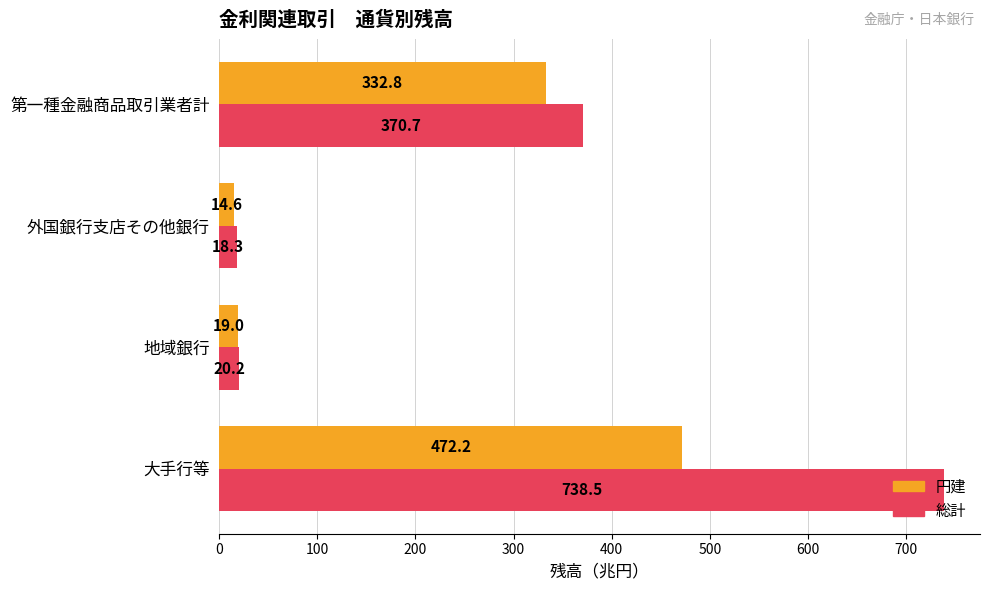

Which series has the largest range (max minus min)?

総計